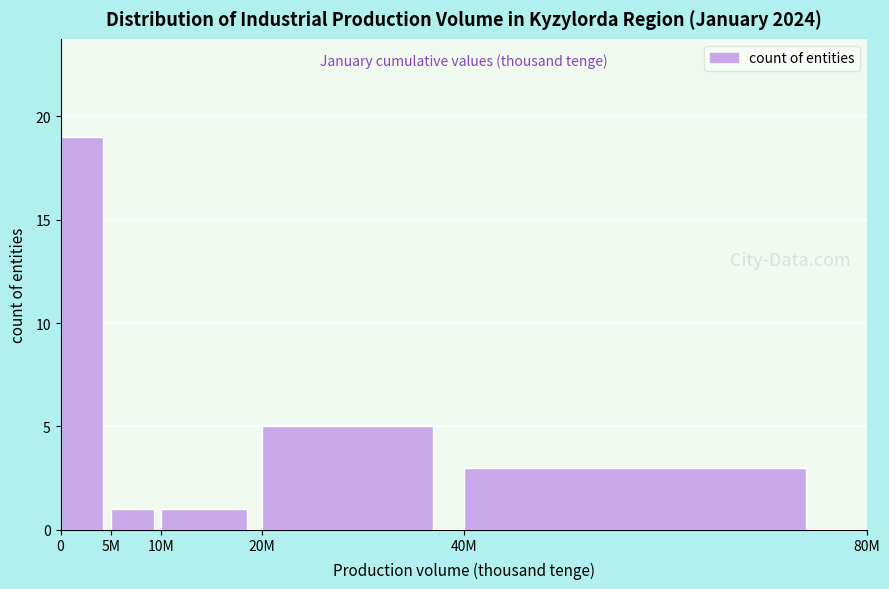

Reading right to left, what are all the values shown in this chart?

40M=3	20M=5	10M=1	5M=1	0=19